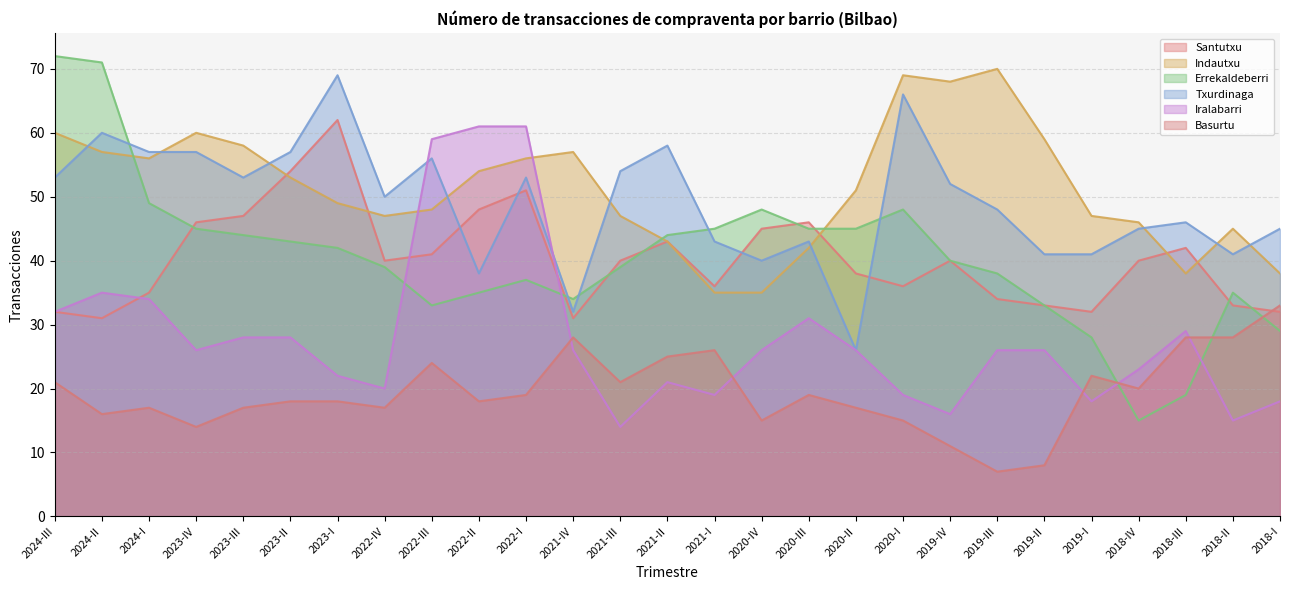

After their last crossing, which series has the higher values: Iralabarri or Errekaldeberri?

Errekaldeberri